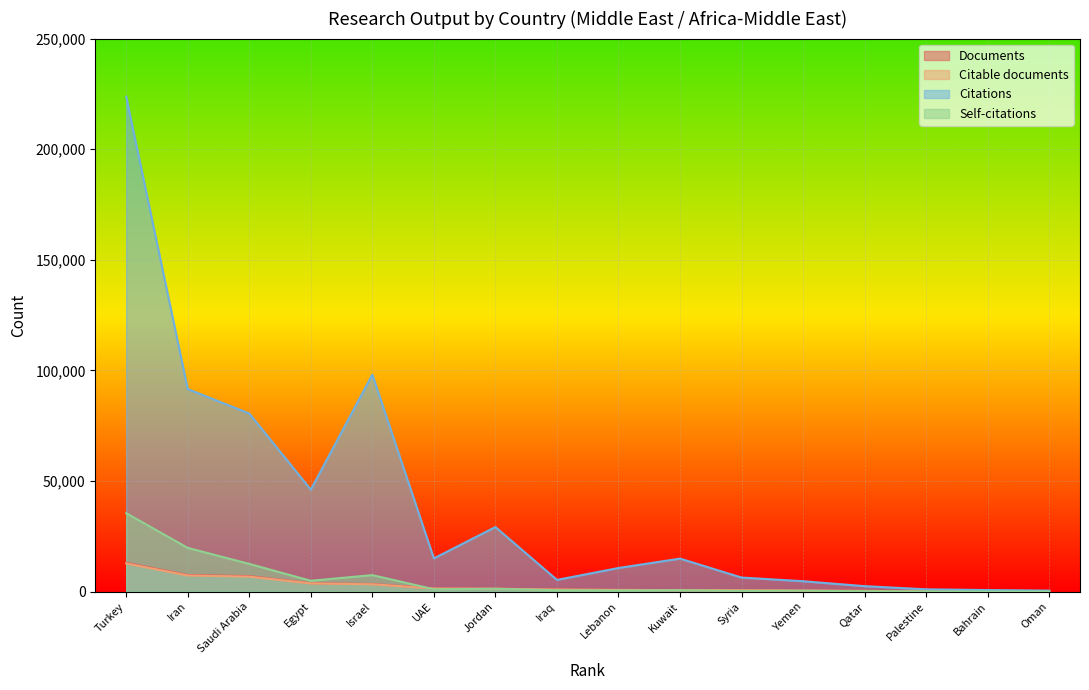

Is it true that Citable documents equals 6744 at Saudi Arabia?

True